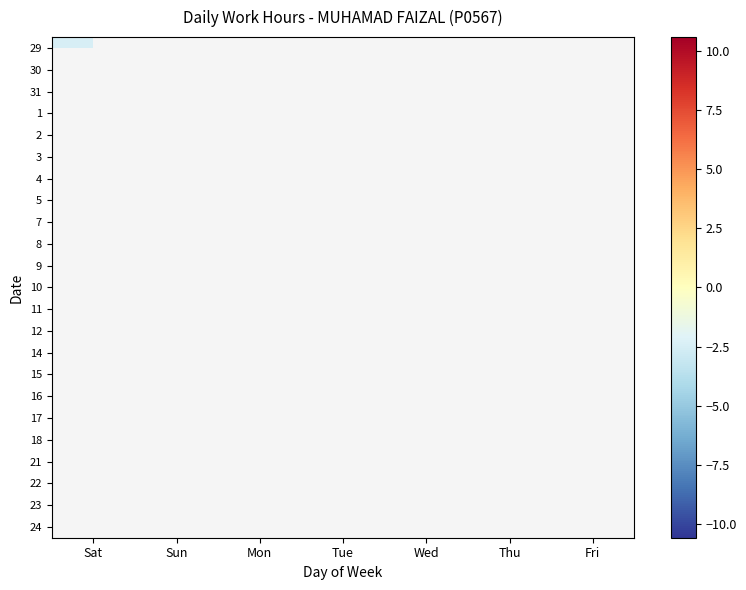

Rank the series by their maximum value, from lowest to highest.

29, 30, 31, 1, 2, 3, 4, 5, 7, 8, 9, 10, 11, 12, 14, 15, 16, 17, 18, 21, 22, 23, 24